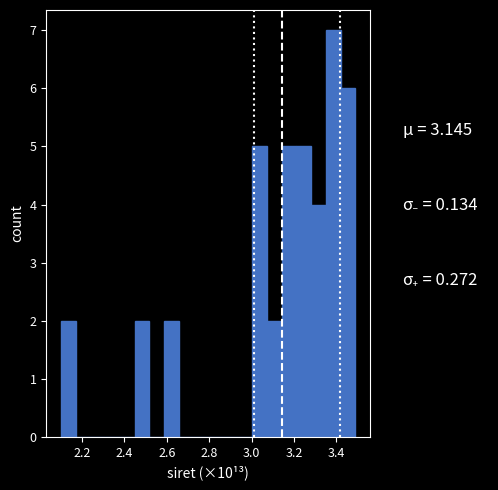

Read against the x-axis, roughly where is the centre of the tallest bar?

3.38